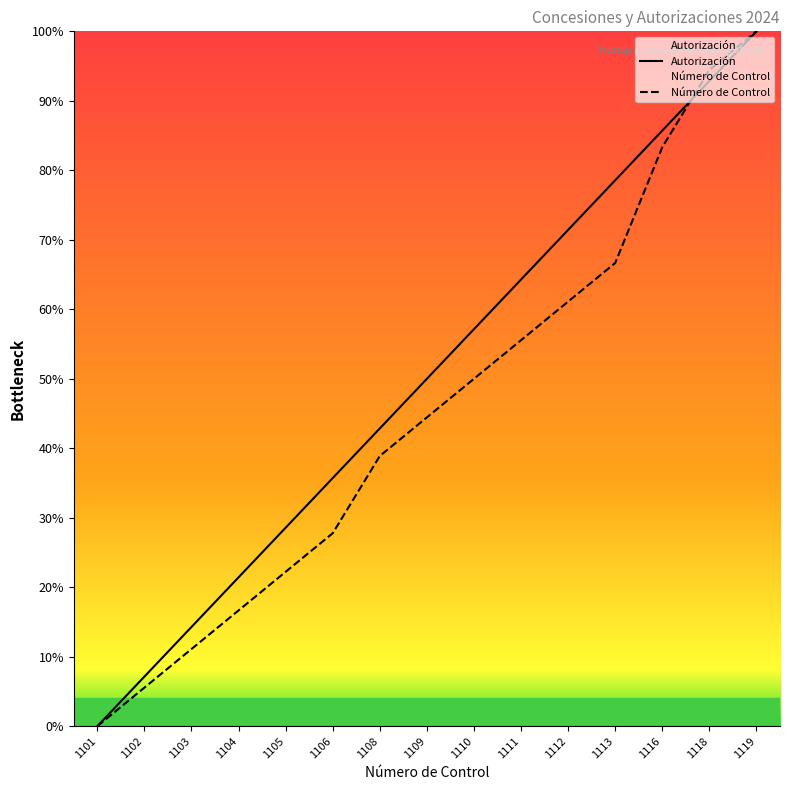

True or false: Número de control has a value of 33.5 at 1111.

False